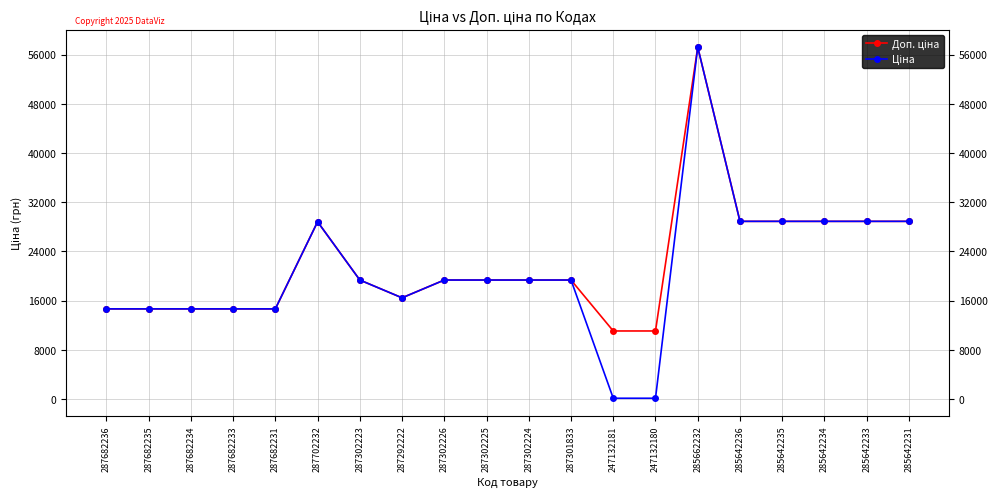

At which category does the chart reach its peak across all series?

285662232